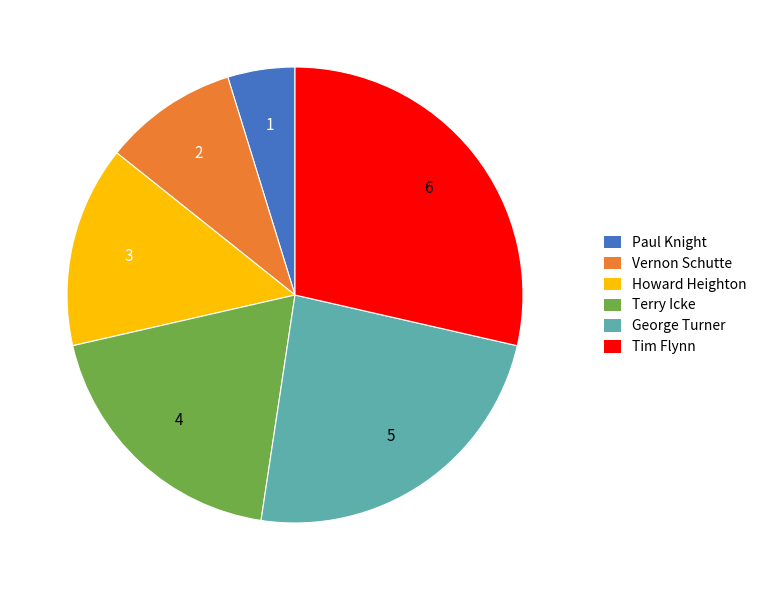

Count the number of slices in the pie.

6